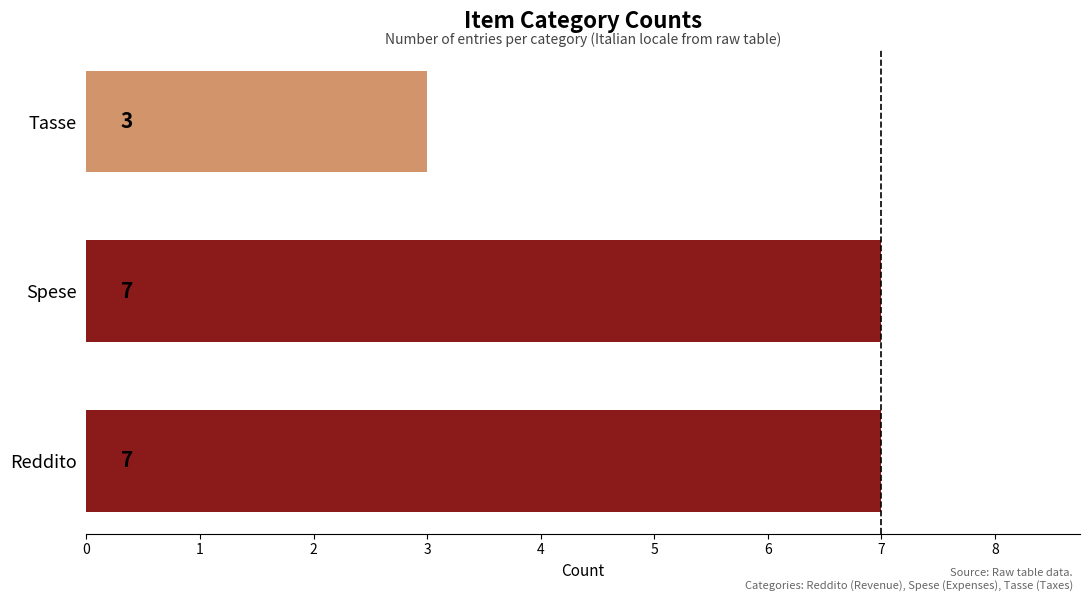

What is the sum of all values?

17